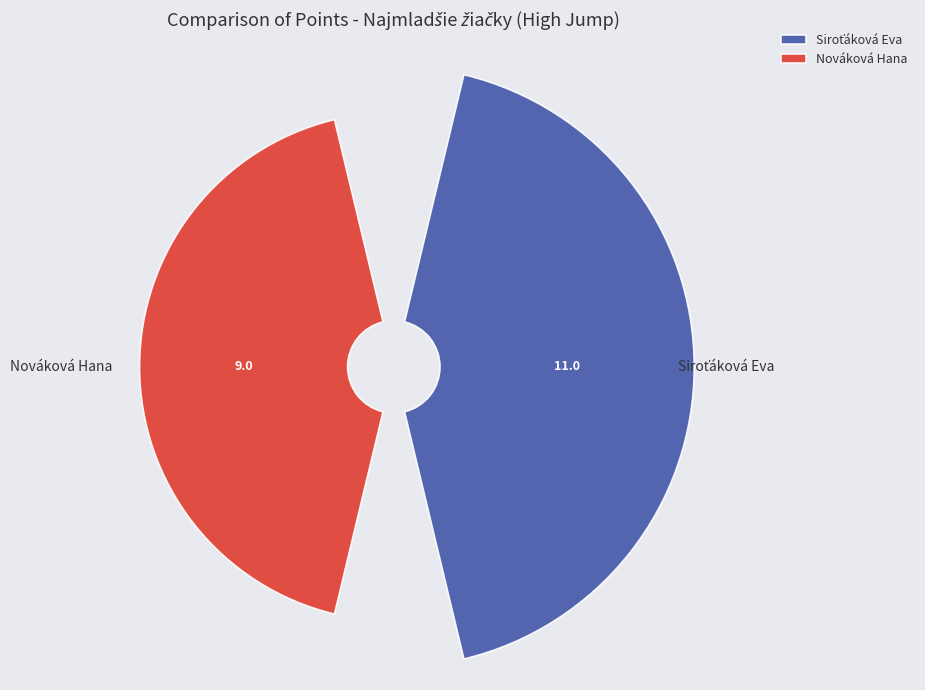

What is the largest slice in the pie chart?

Siroťáková Eva